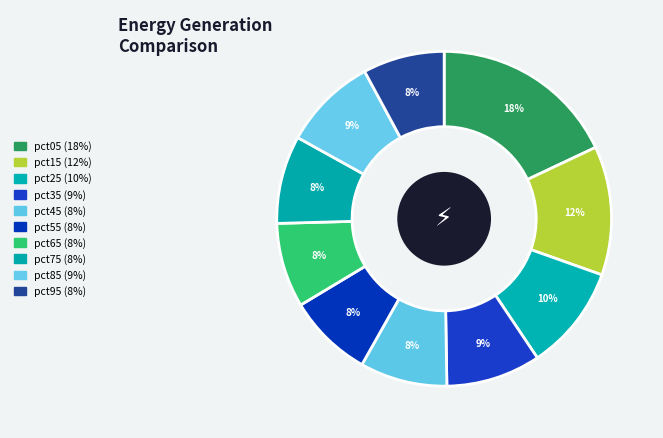

How many slices are in this pie chart?

10